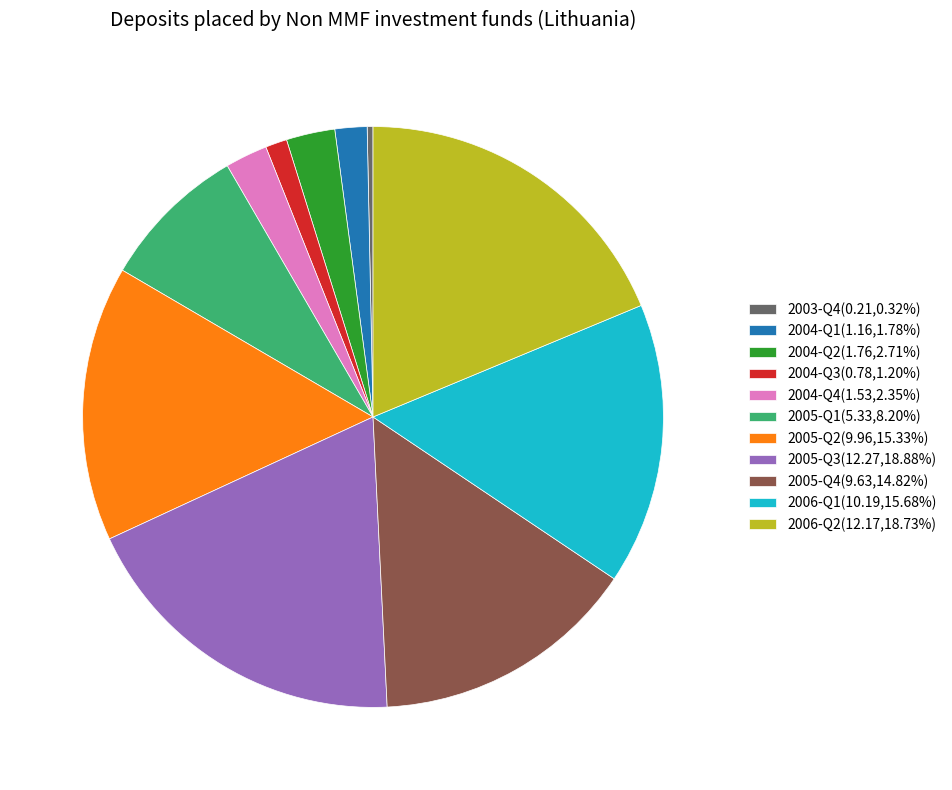

Approximately how many times larger is the value at 2005-Q1(5.33,8.20%) compared to 2004-Q1(1.16,1.78%)?

4.6